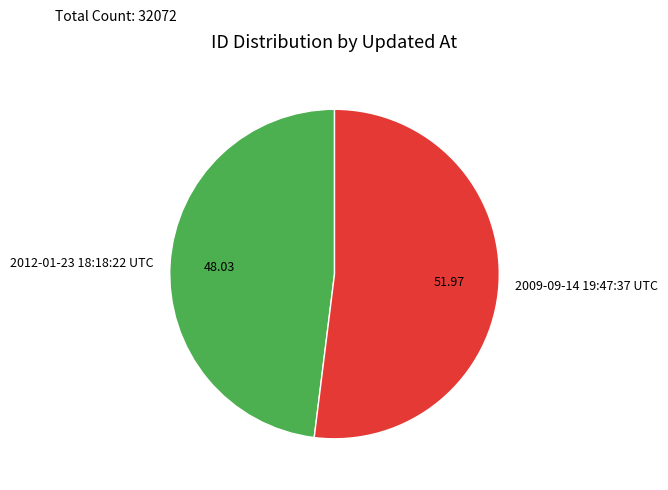

What is the majority slice?

2009-09-14 19:47:37 UTC